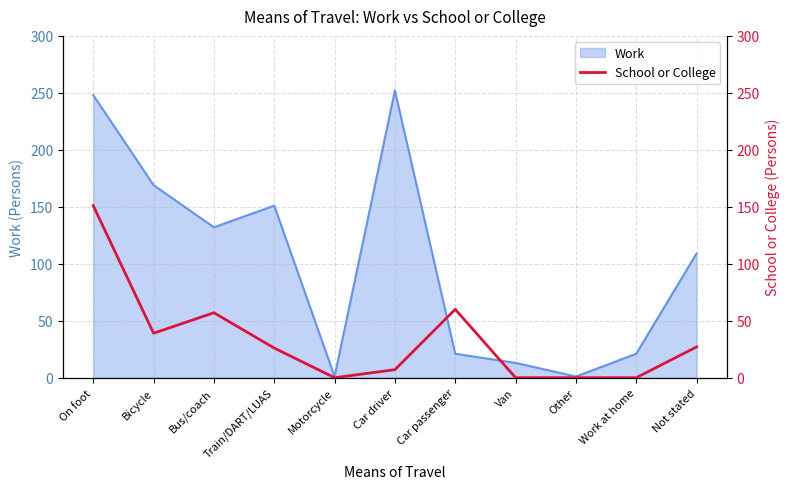

How many interior local peaks (higher than both neighbors) does the data have?

2